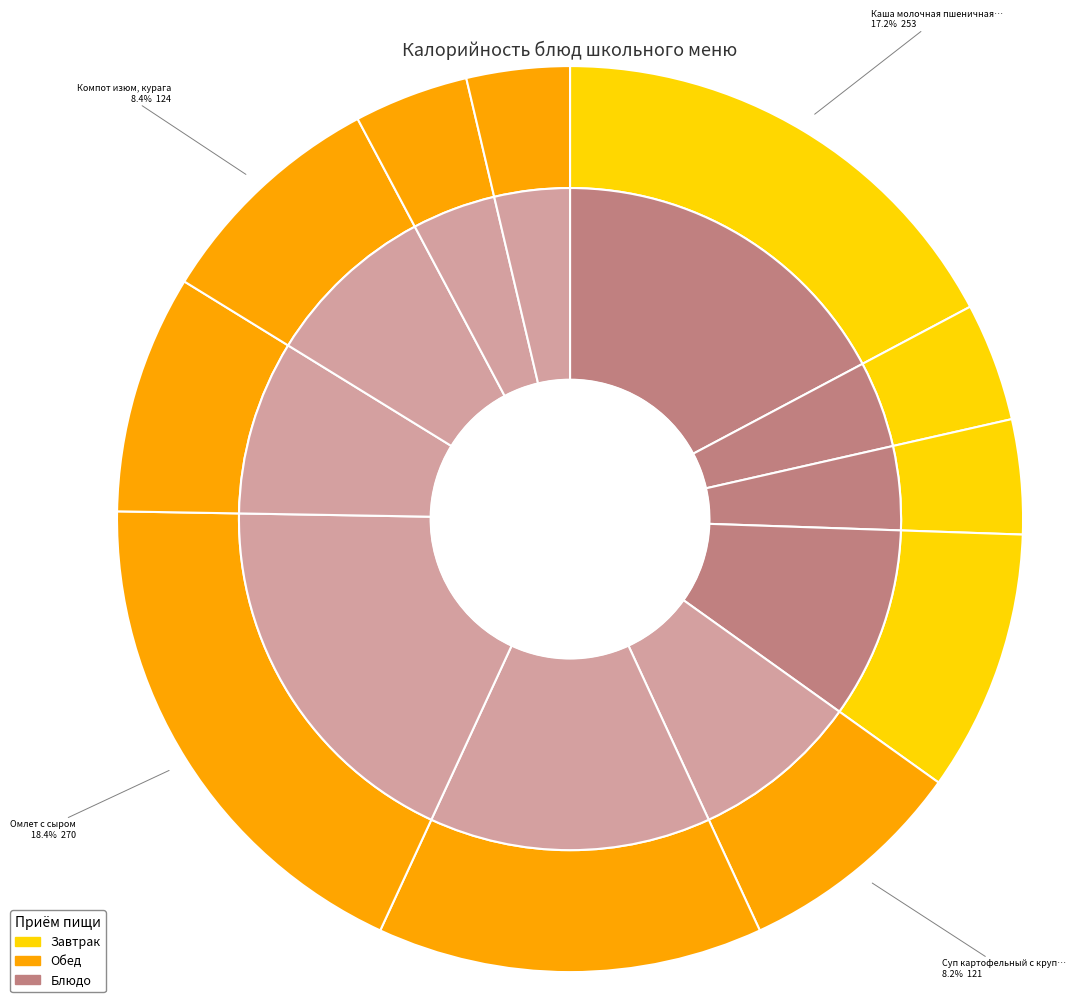

Which has a higher value, Печенье сахарное or Молочко витаминное?

Печенье сахарное